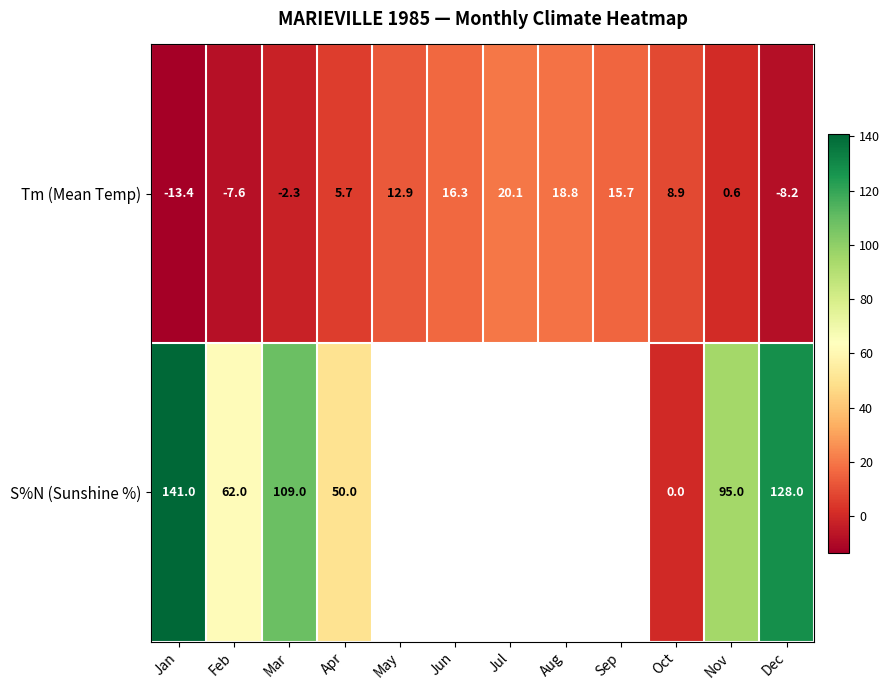

Which category has the lowest value in the Tm (Mean Temp) series?

Jan